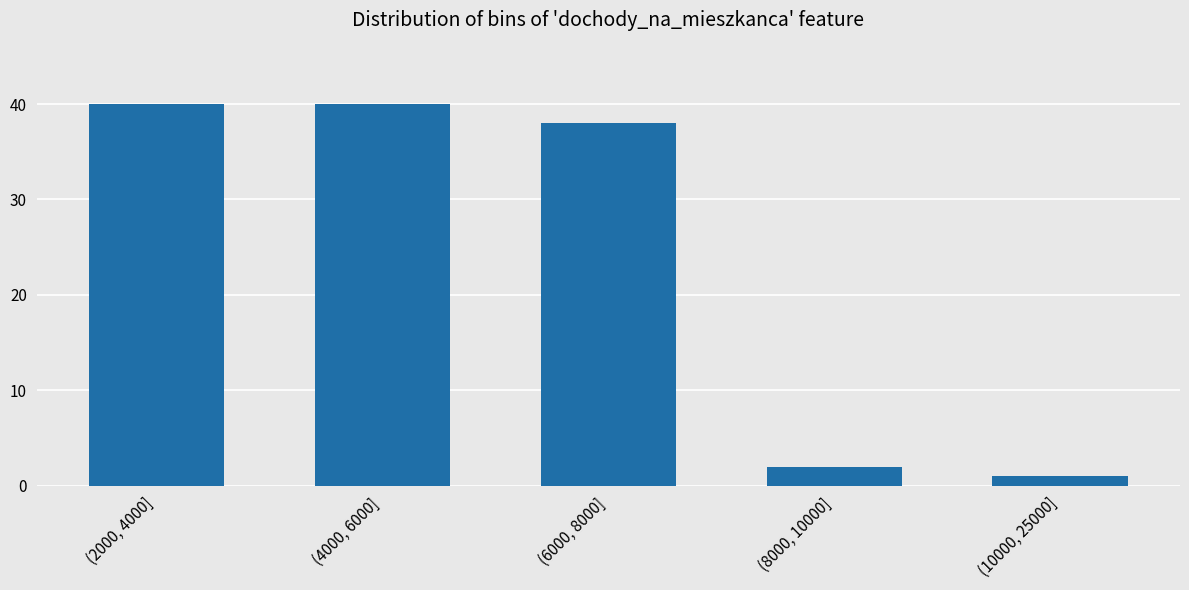

Reading right to left, what are all the values shown in this chart?

(10000, 25000]=1	(8000, 10000]=2	(6000, 8000]=38	(4000, 6000]=40	(2000, 4000]=40